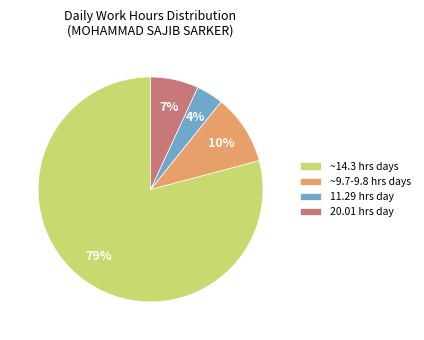

To the nearest percent, what is the average slice percentage?

25%